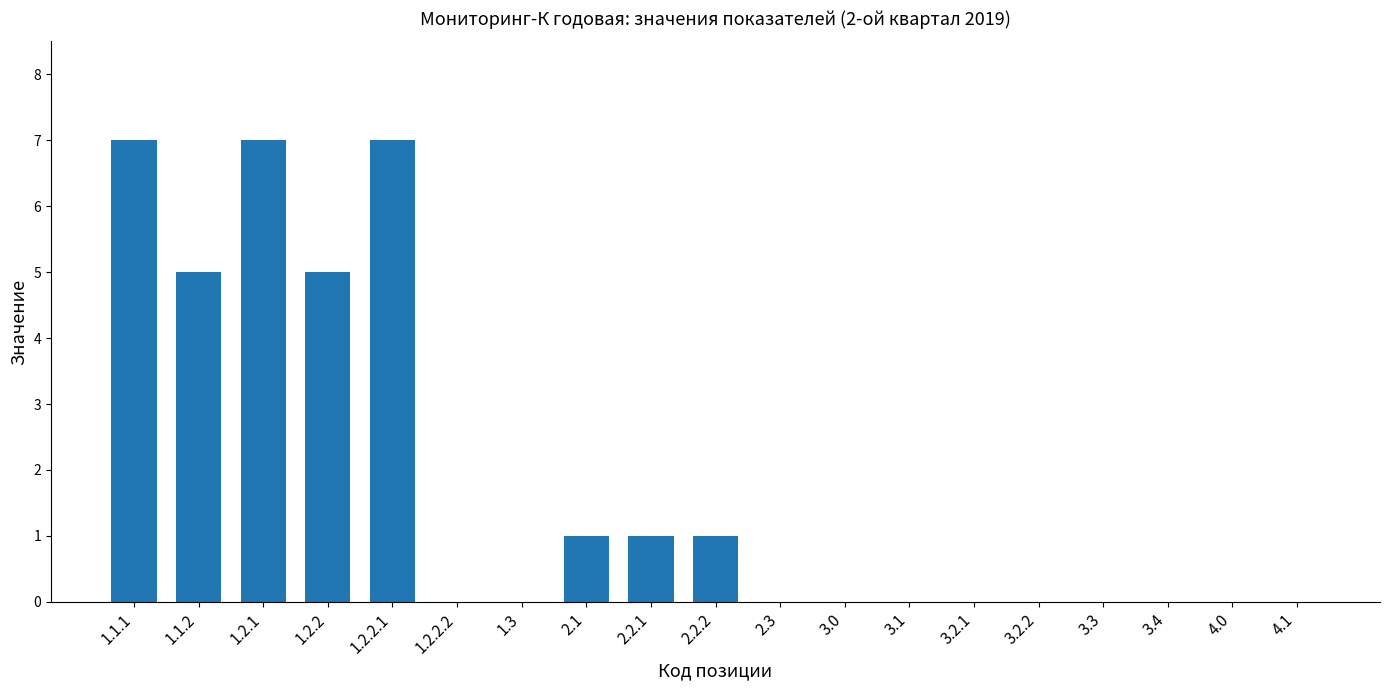

What is the sum of all values?

34